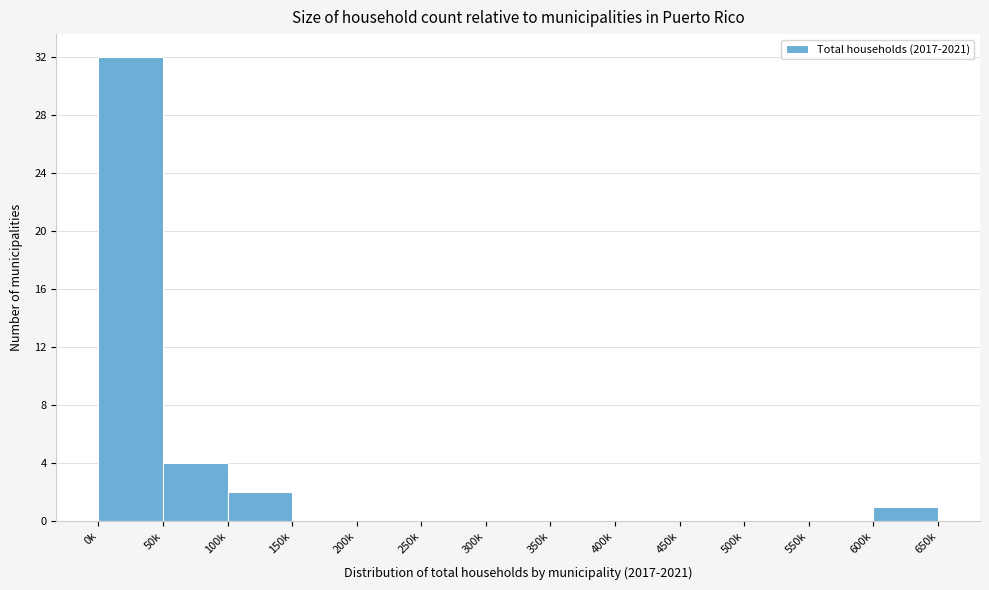

Reading right to left, extract all data points from this chart.

600k=1	550k=0	500k=0	450k=0	400k=0	350k=0	300k=0	250k=0	200k=0	150k=0	100k=2	50k=4	0k=32